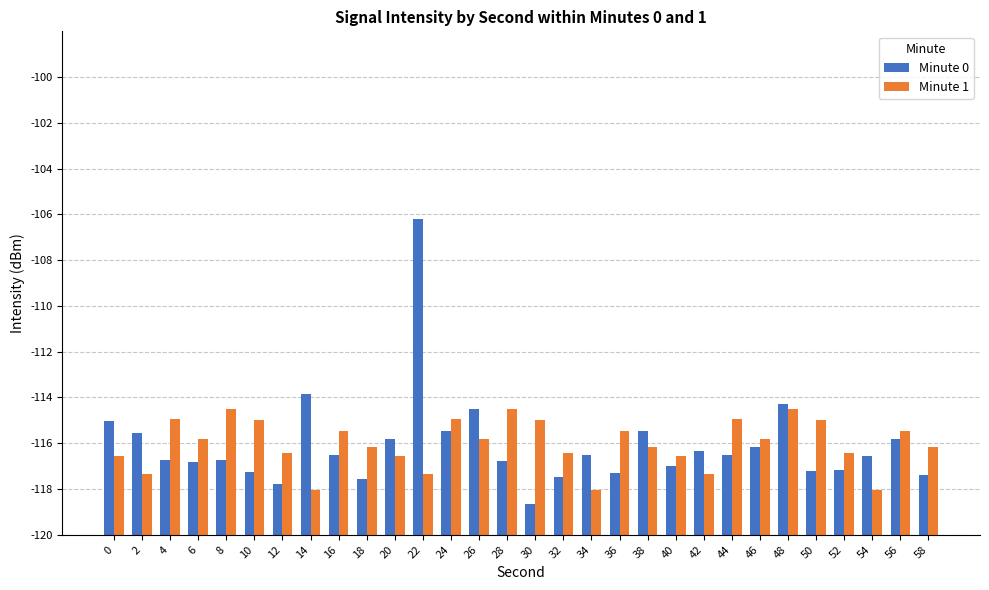

What is the difference between the highest and lowest values at 20?

0.8